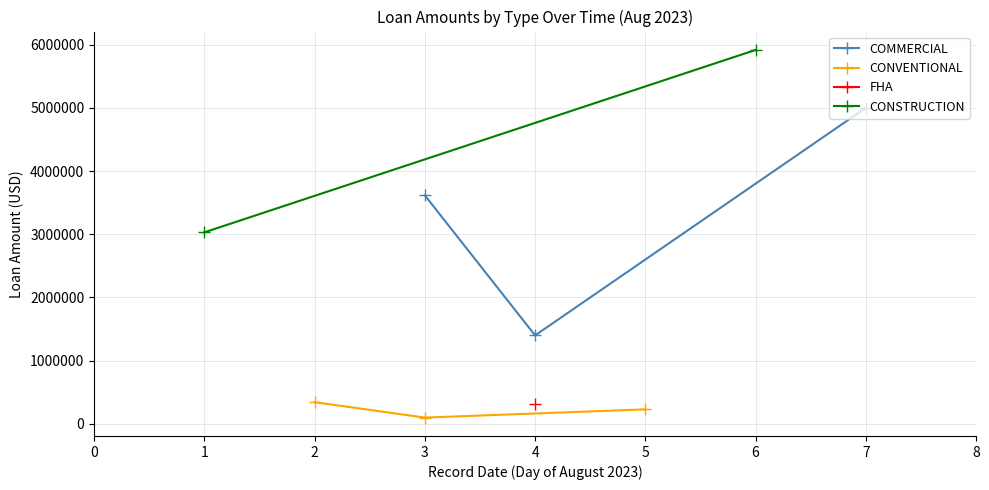

List the labels in order of COMMERCIAL value, largest first.

7, 3, 4